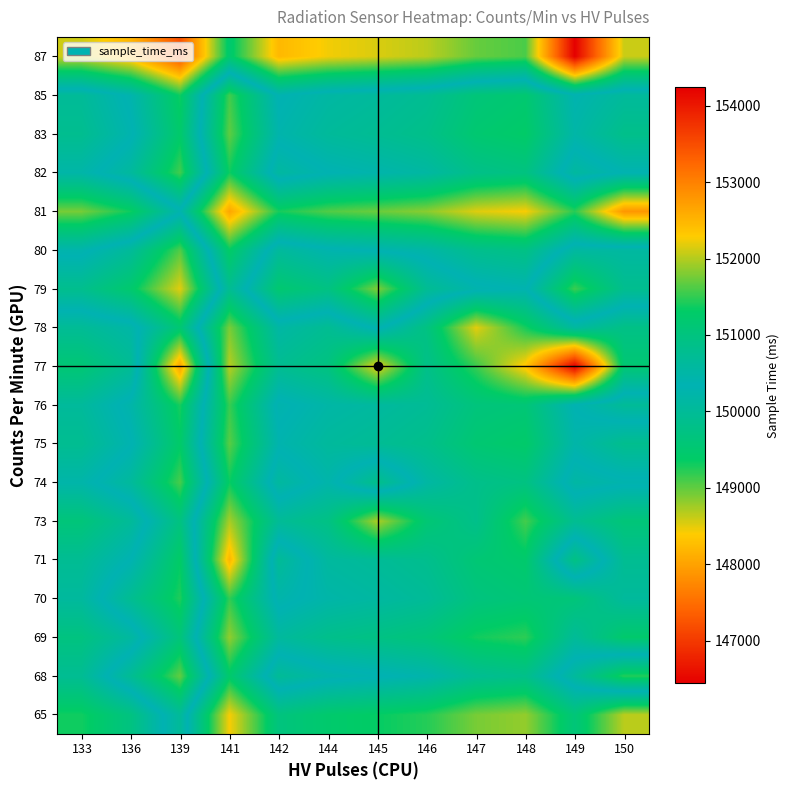

What is the difference between the highest and lowest values at 147?

3200.5